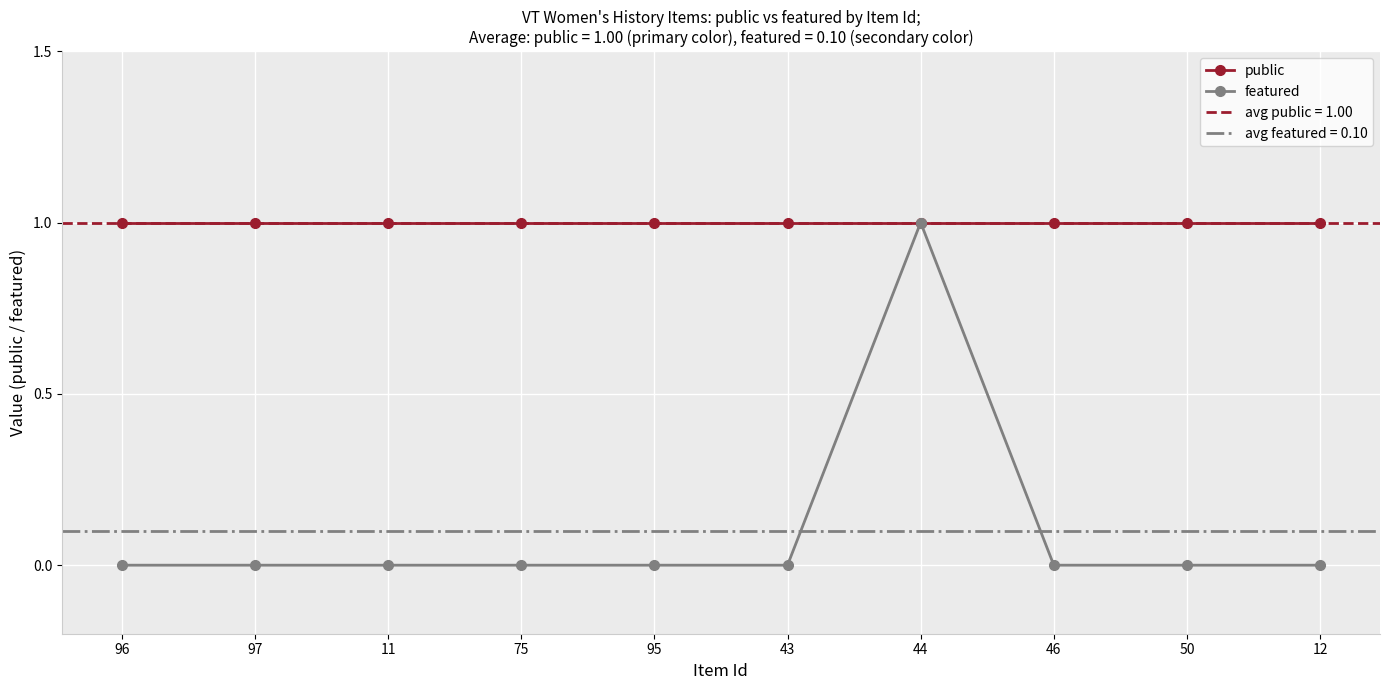

What position from the right is 46?

3